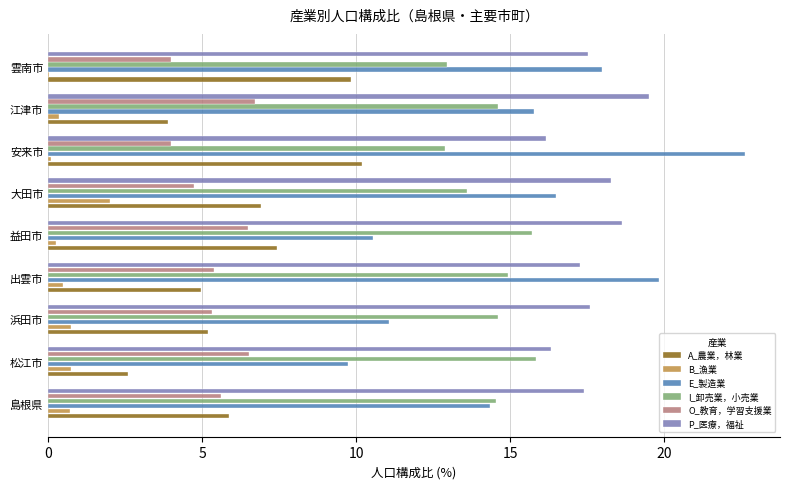

Between 松江市 and 益田市, which series saw the biggest shift?

A_農業，林業